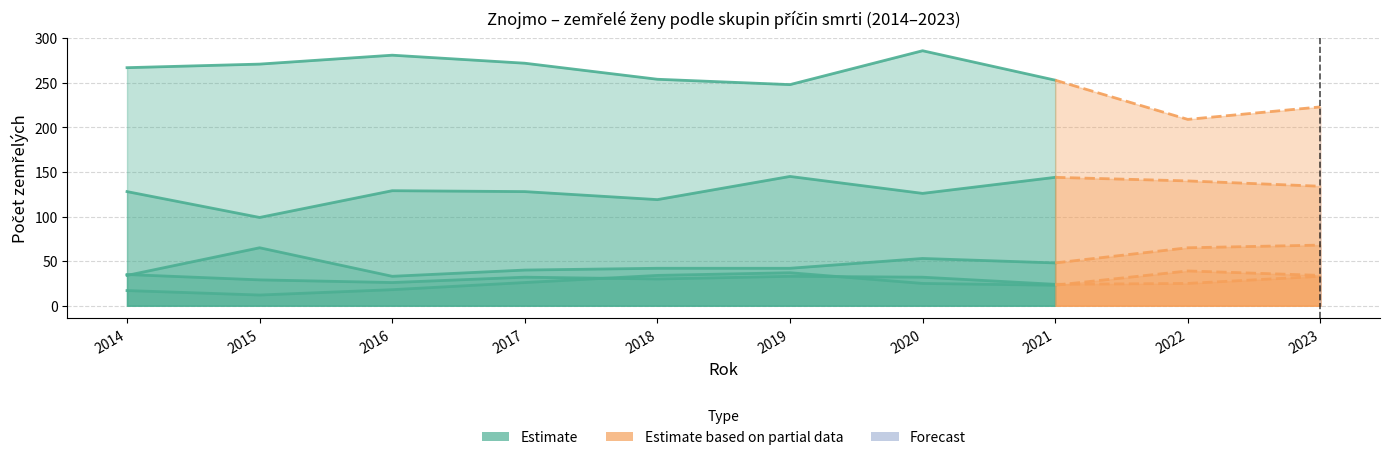

How many values exceed 271?

3